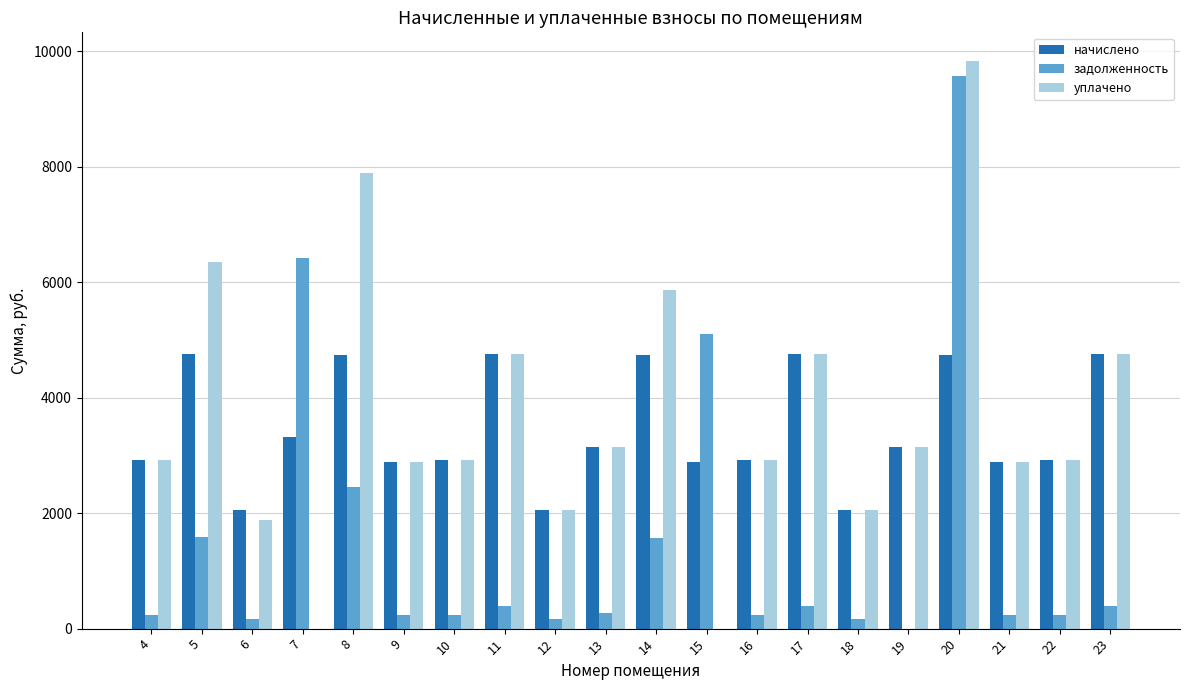

How many distinct data groups are displayed?

3